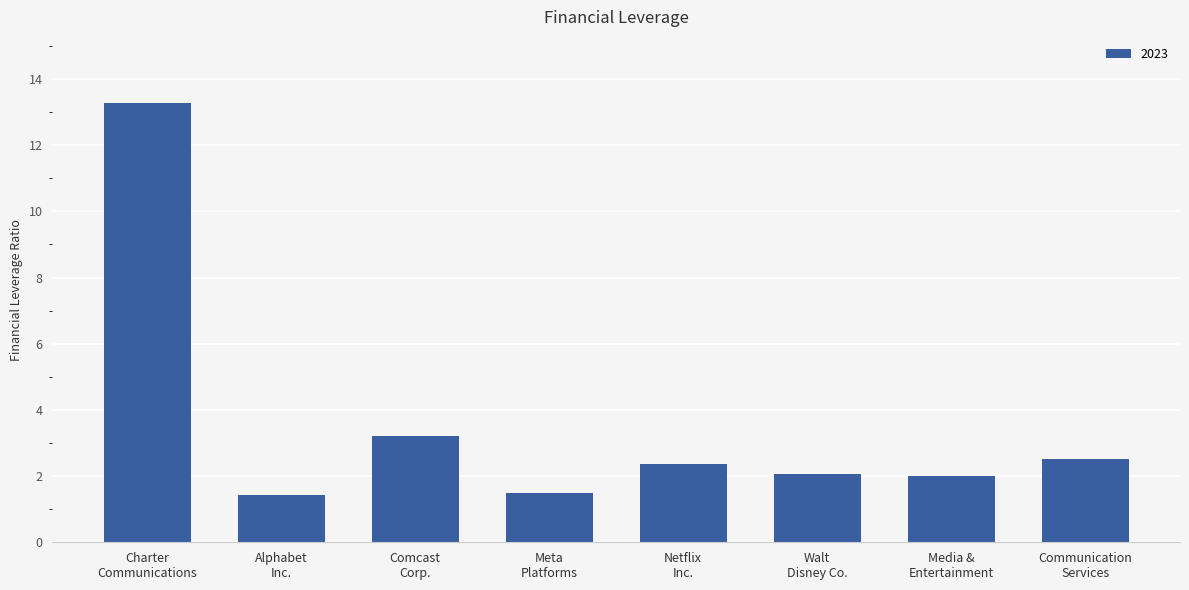

What is the value of the 6th bar from the left?

2.1